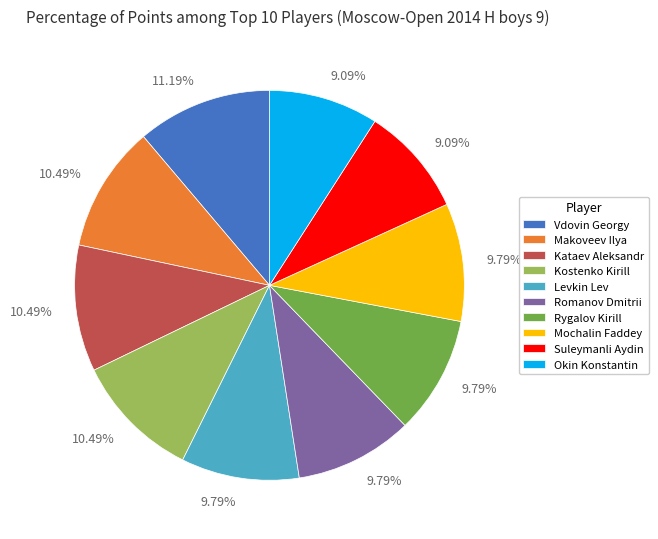

Do Rygalov Kirill and Makoveev Ilya together represent more than half of the pie?

No